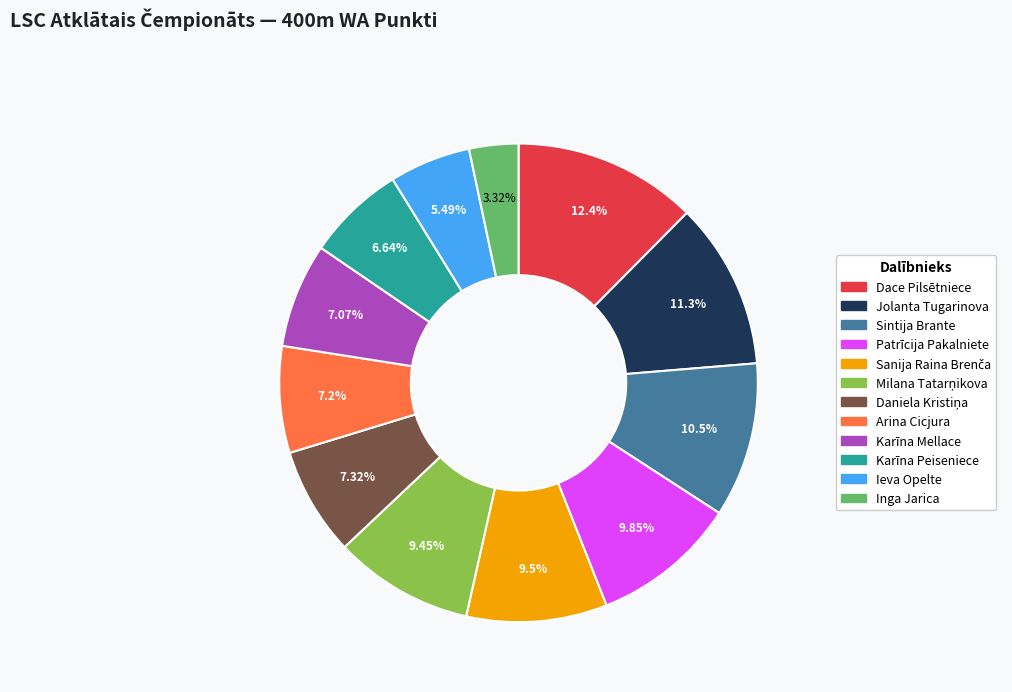

Do Inga Jarica and Karīna Mellace together represent more than half of the pie?

No